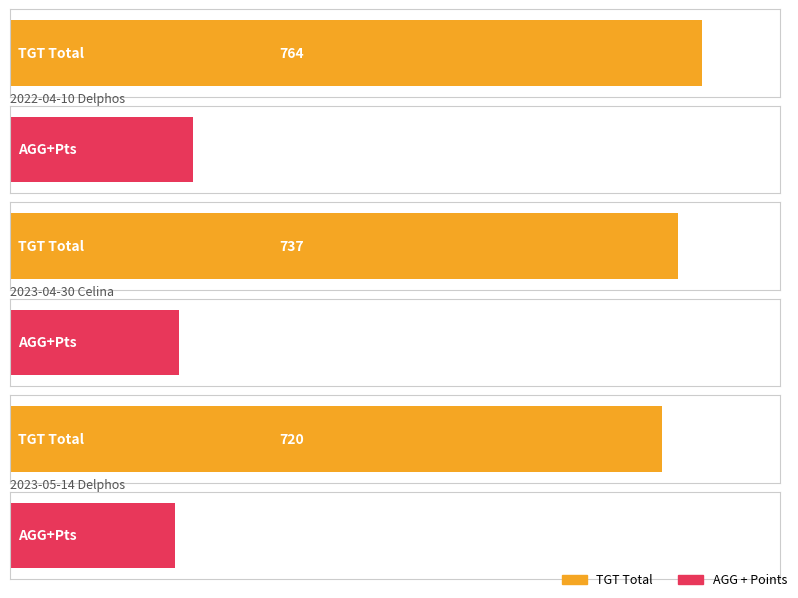

How many groups of bars are there?

3